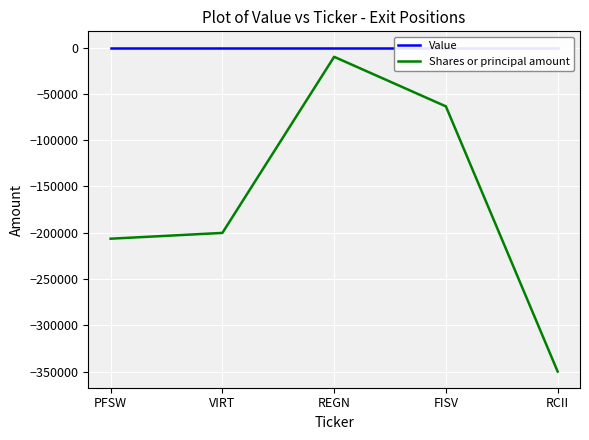

What are all the series names shown in the legend?

Value, Shares or principal amount